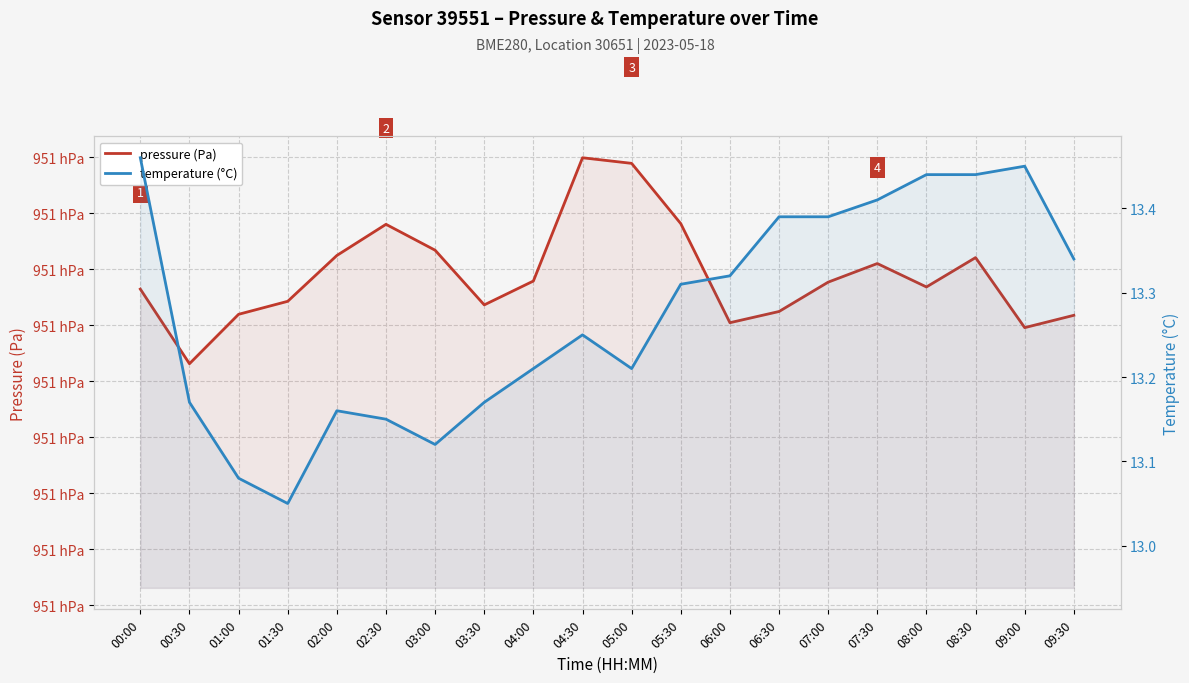

Is the value of temperature (°C) at 08:00 greater than the value of pressure (Pa) at 07:00?

No